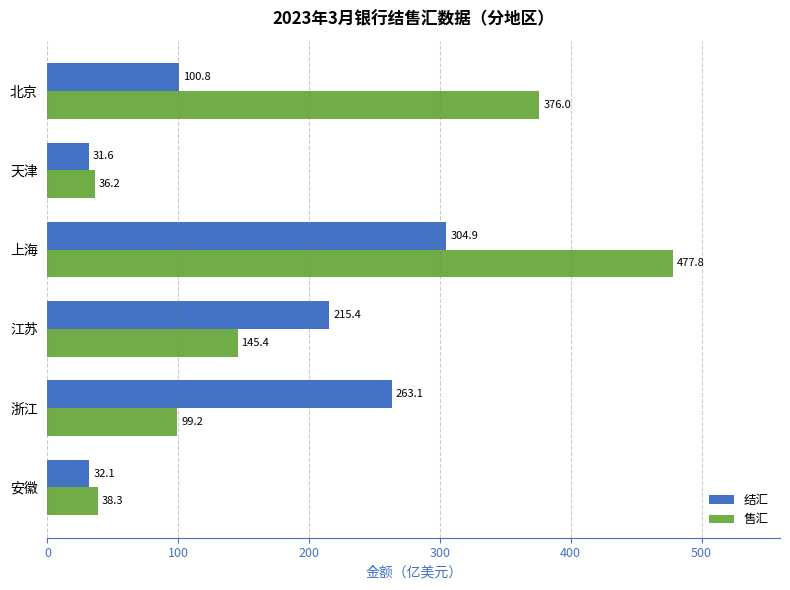

What is the highest value of the 结汇 series?

304.9